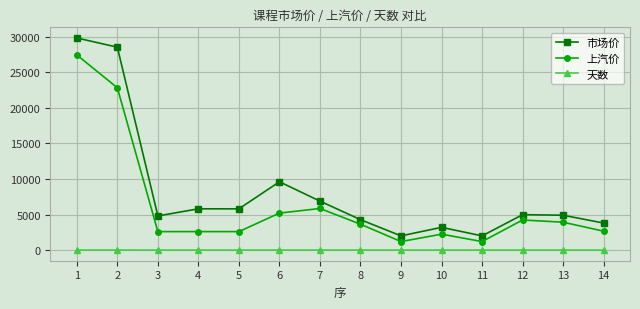

List the series in order of their peak value, lowest first.

天数, 上汽价, 市场价